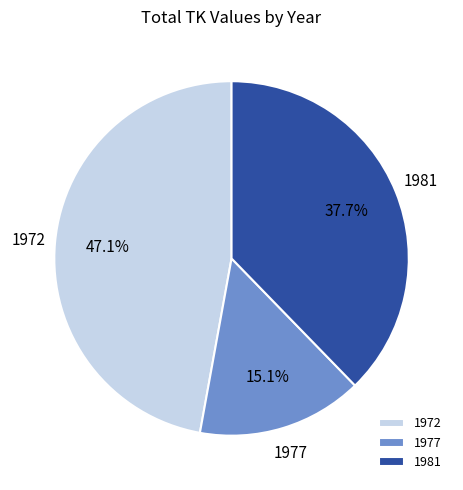

How many segments does this pie chart have?

3